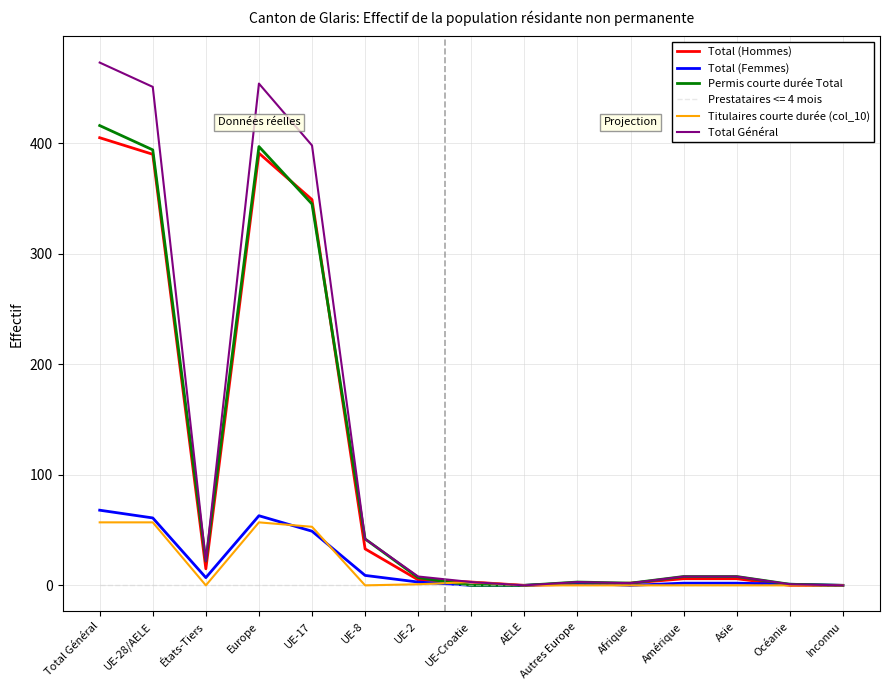

How many categories are shown in the chart?

15